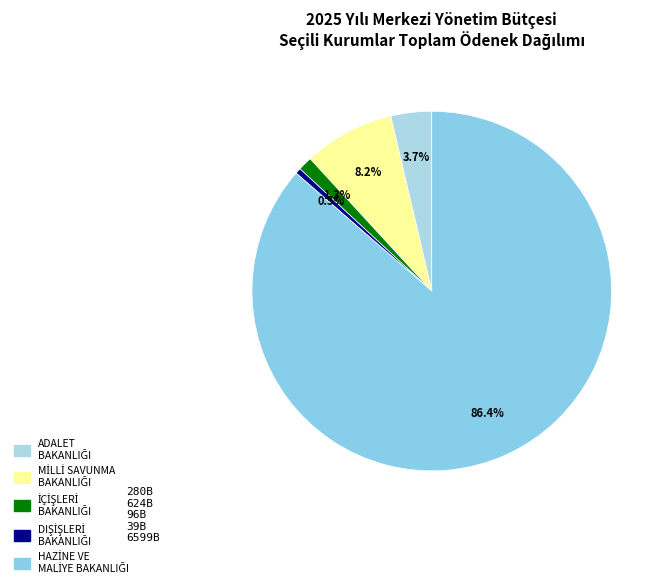

To the nearest percent, what is the average slice percentage?

20%